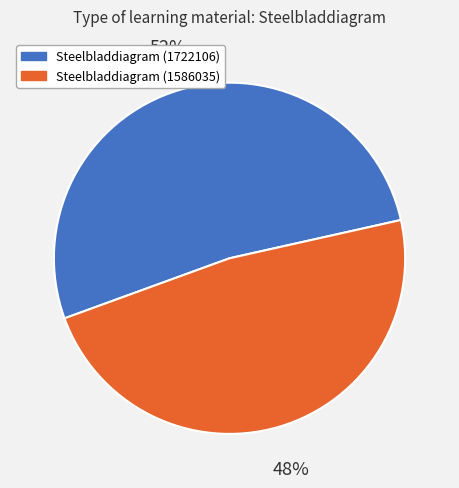

Is the sum of Steelbladdiagram (1722106) and Steelbladdiagram (1586035) greater than half?

Yes